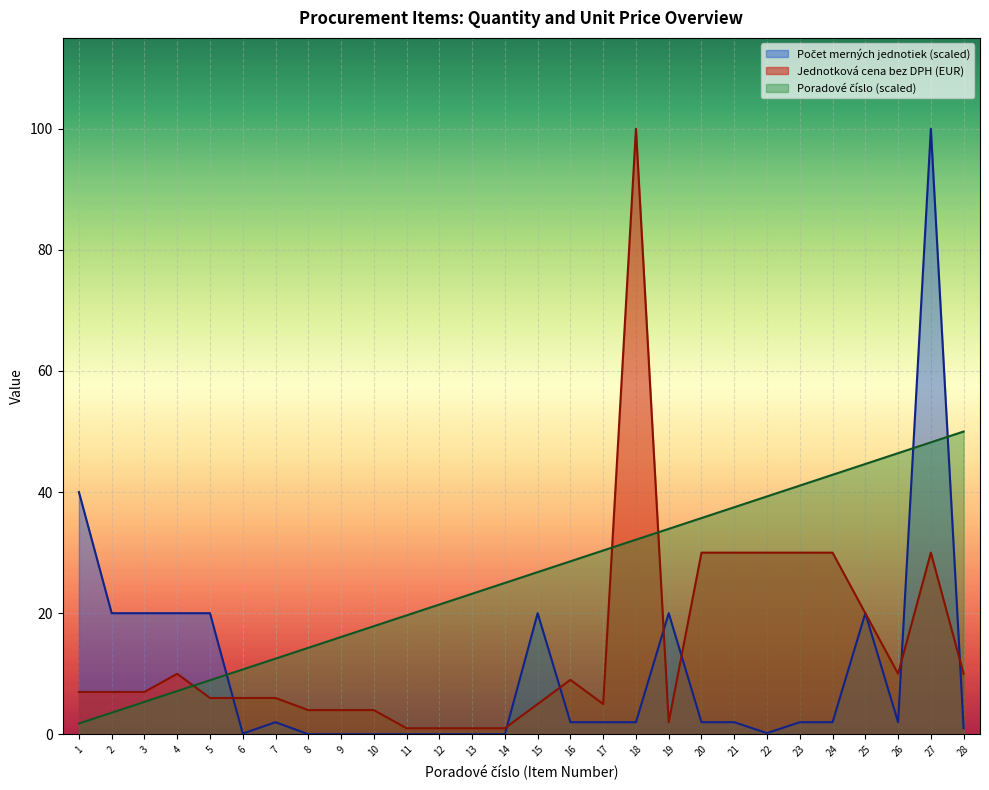

Which series changed the most between 3 and 4?

Jednotková cena bez DPH (EUR)